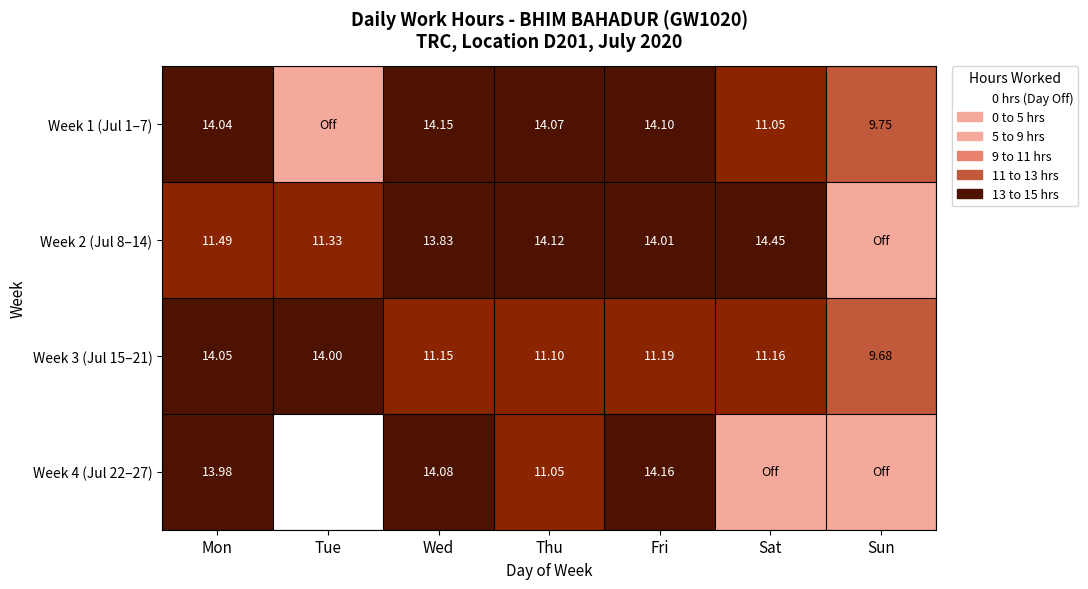

Is the value of Week 3 (Jul 15–21) at Sat greater than the value of Week 4 (Jul 22–27) at Wed?

No